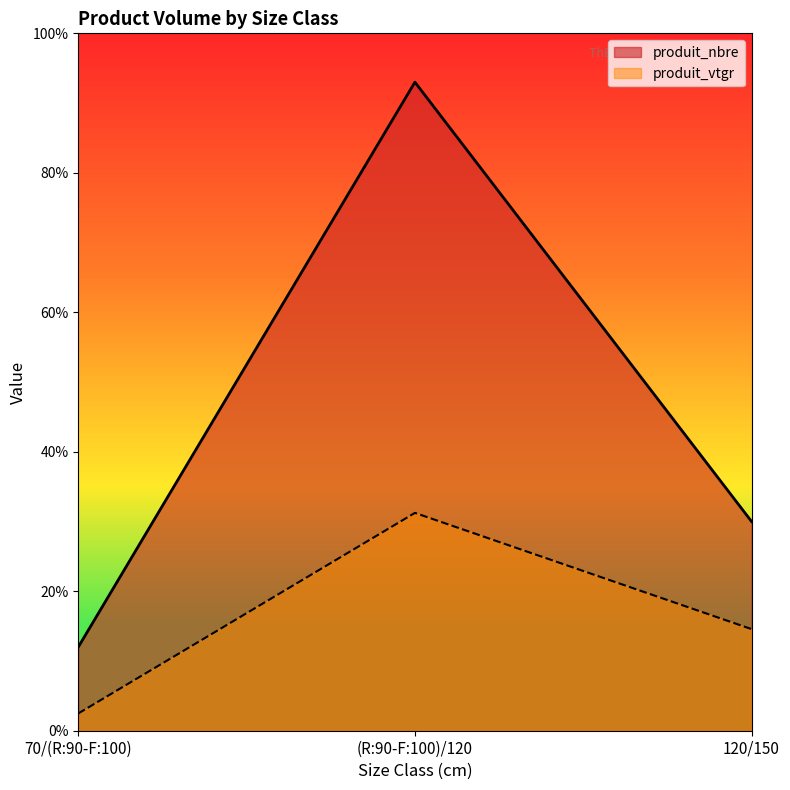

True or false: produit_nbre has a value of 39.6 at 120/150.

False